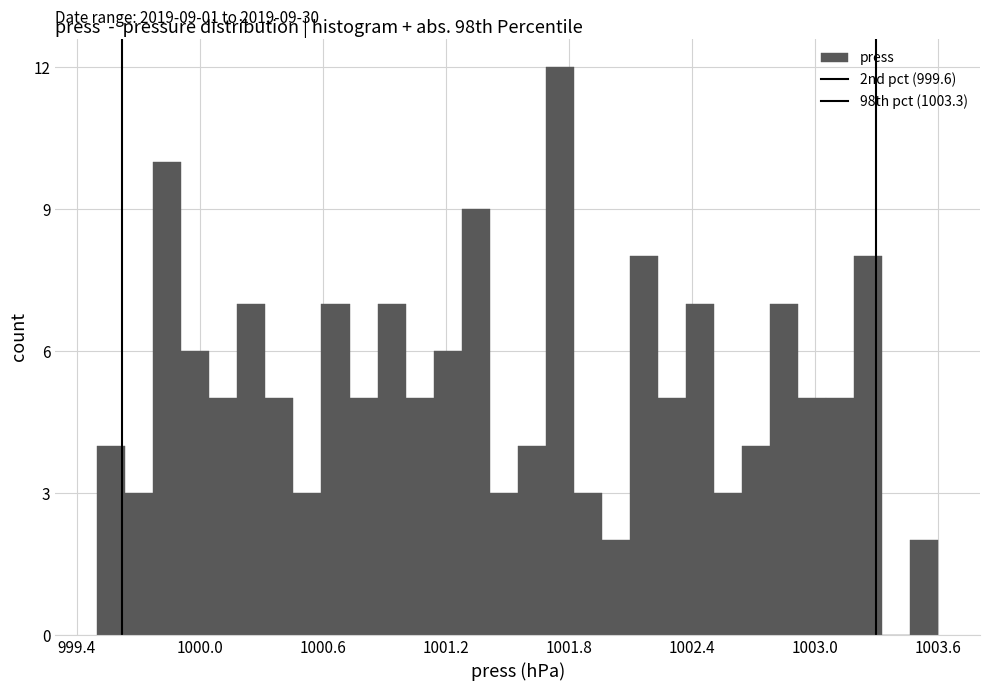

Around what value on the x-axis is the tallest bar? Give the approximate position of its centre, as read against the axis.

1001.8